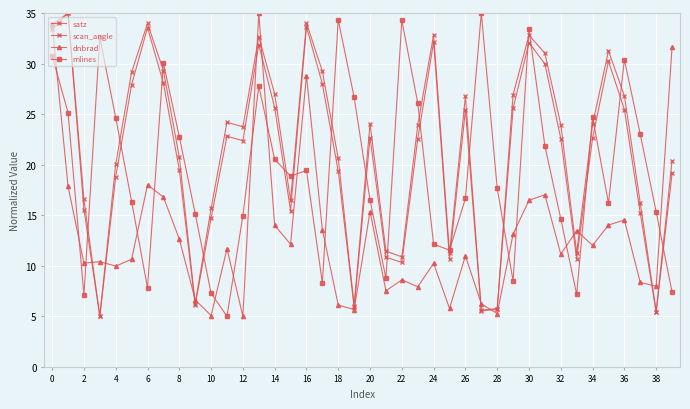

Does the chart have visible grid lines?

Yes